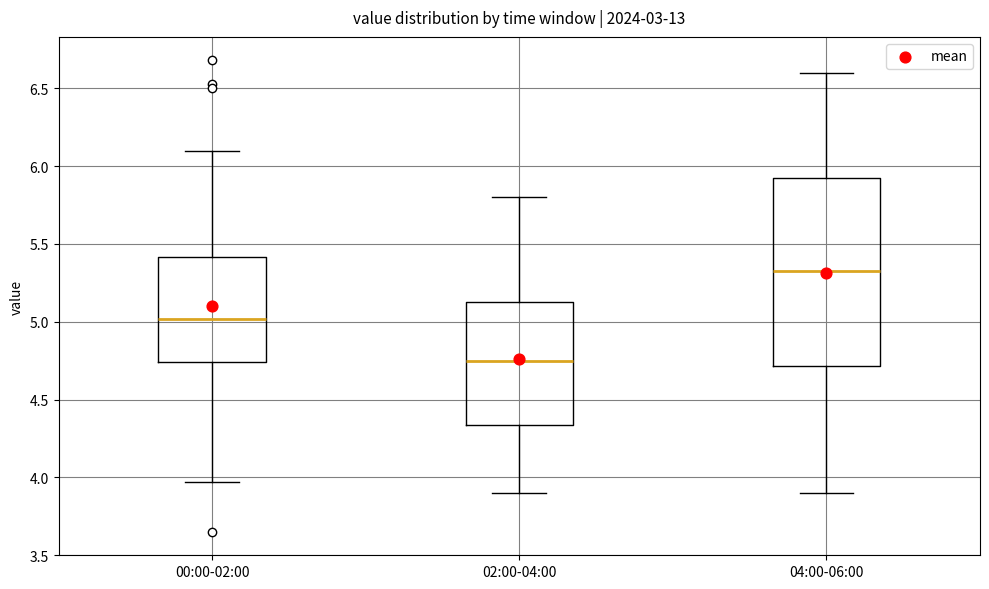

Reading left to right, transcribe this box plot: for each box, give where its median line is, the range the box spans, and where its two whiskers end, as read against the y-axis. The values are not printed on the chart, so give them approximately, as read against the axis.

00:00-02:00: median 5.00, box 4.75 to 5.40, whiskers 3.95 to 6.10
02:00-04:00: median 4.75, box 4.35 to 5.15, whiskers 3.90 to 5.80
04:00-06:00: median 5.35, box 4.70 to 5.95, whiskers 3.90 to 6.60